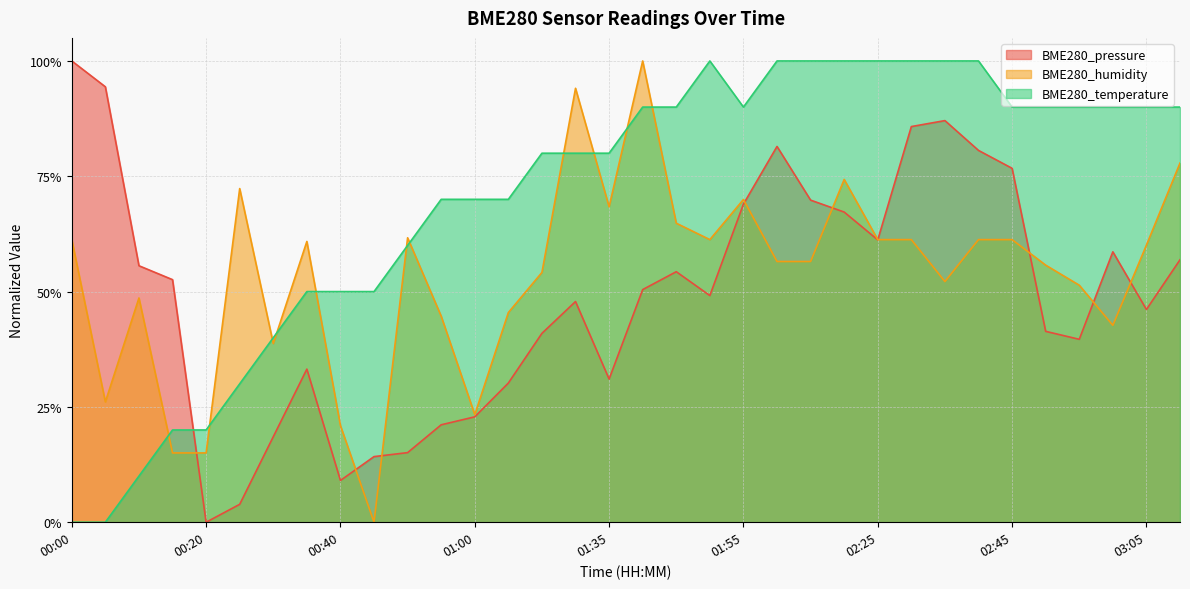

How many data points in BME280_pressure are above 0?

33